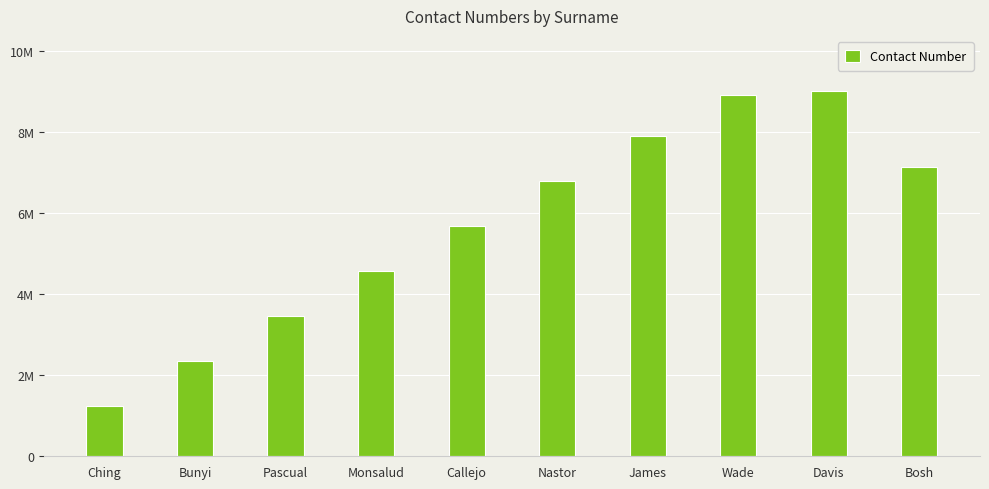

What is the difference between the second highest and second lowest values?

6555556